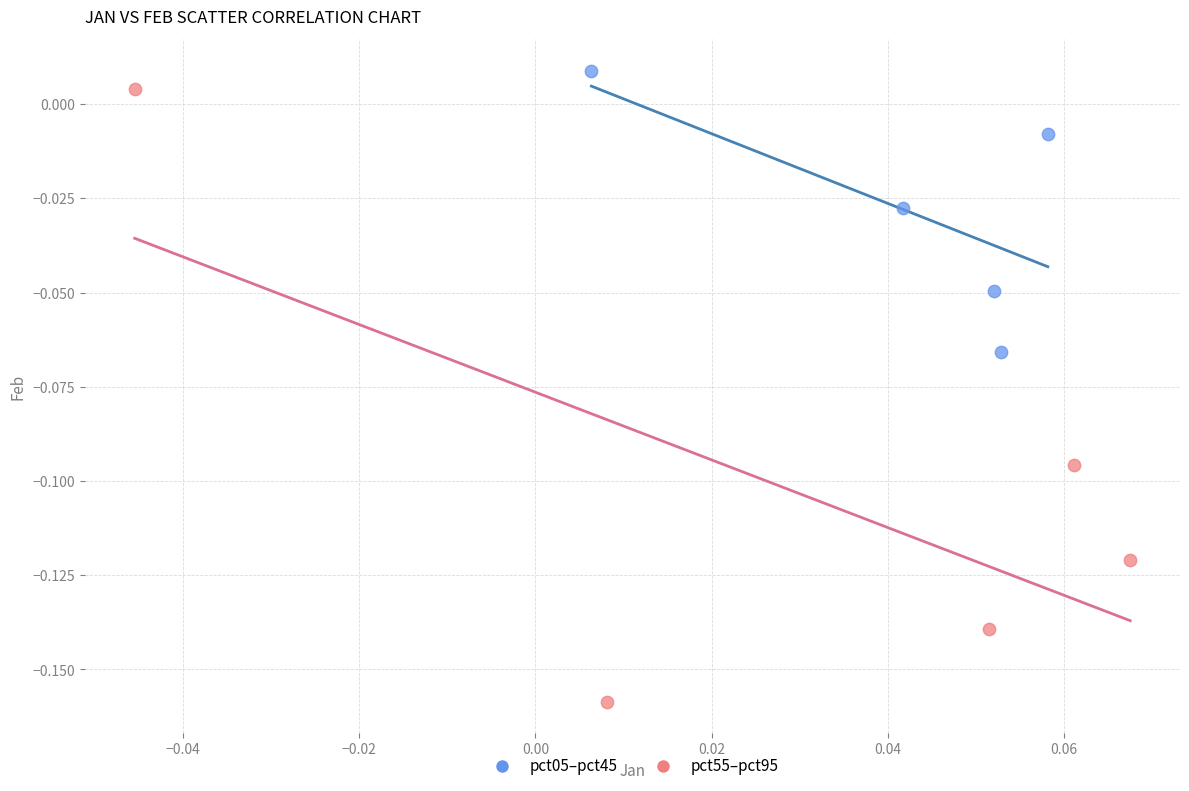

What are all the series names shown in the legend?

pct05–pct45, pct55–pct95